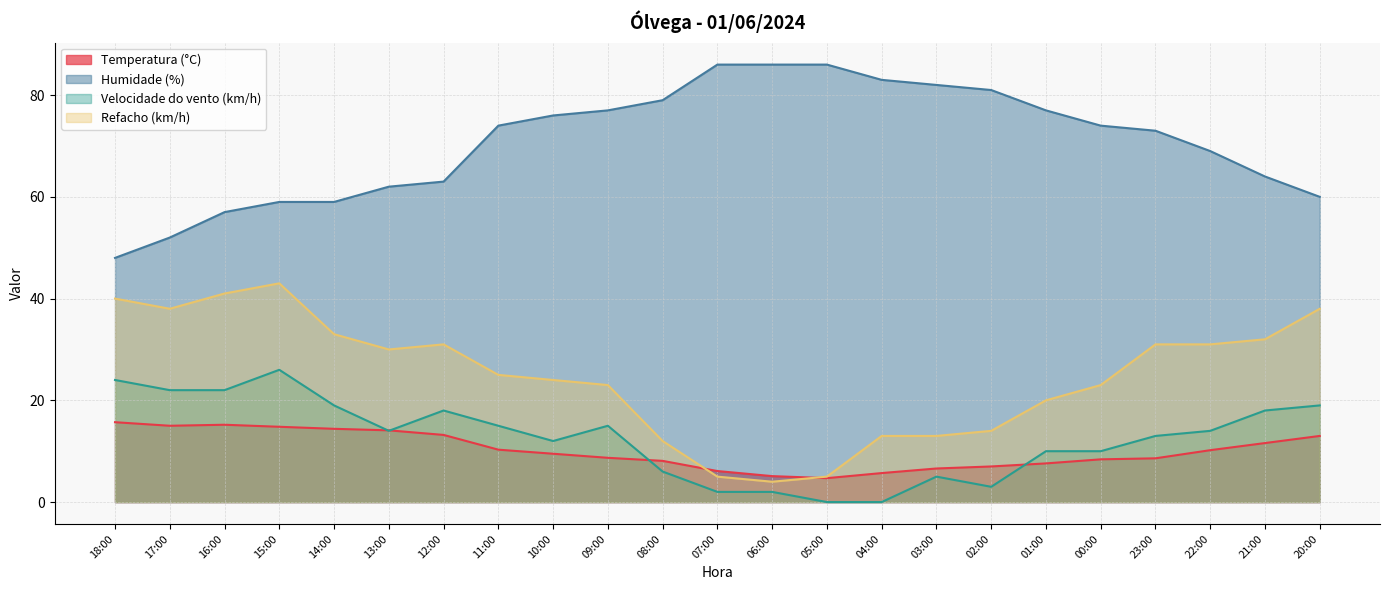

What is the label of the 9th point from the left?

10:00